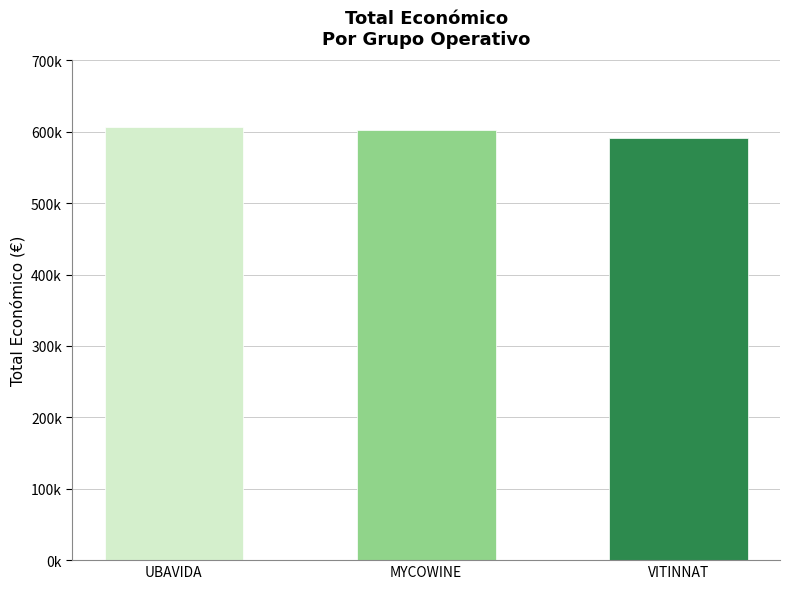

Does the chart contain any negative values?

No